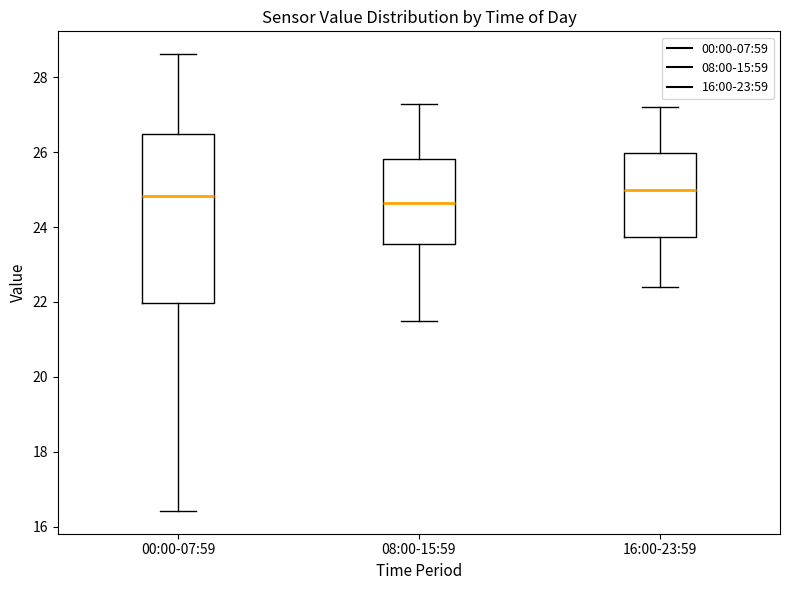

Reading left to right, transcribe this box plot: for each box, give where its median line is, the range the box spans, and where its two whiskers end, as read against the y-axis. The values are not printed on the chart, so give them approximately, as read against the axis.

00:00-07:59: median 24.8, box 22.0 to 26.6, whiskers 16.4 to 28.6
08:00-15:59: median 24.6, box 23.6 to 25.8, whiskers 21.6 to 27.4
16:00-23:59: median 25.0, box 23.8 to 26.0, whiskers 22.4 to 27.2